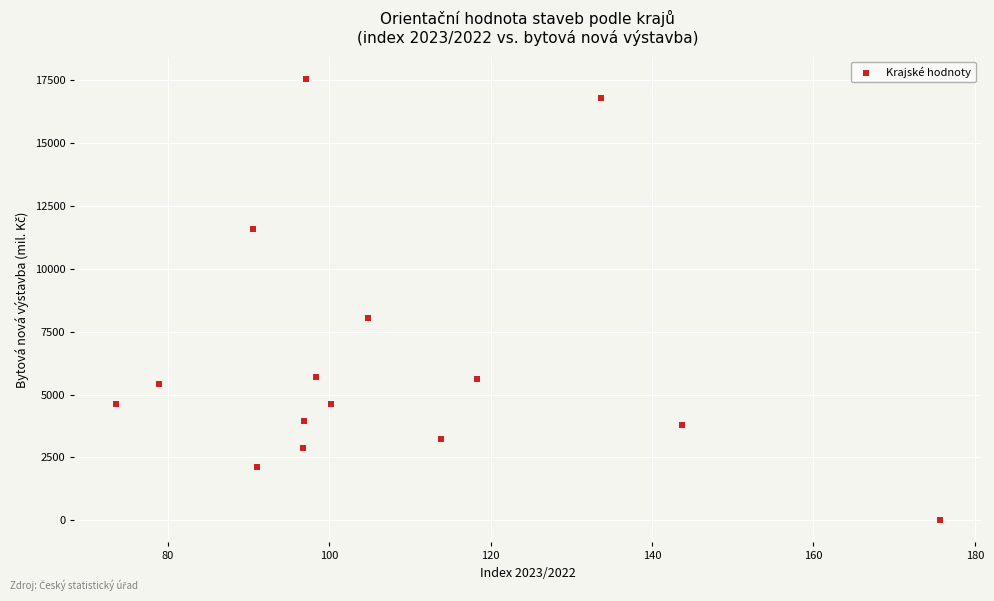

What Y value in the scatter plot is closest to 8786?

8054